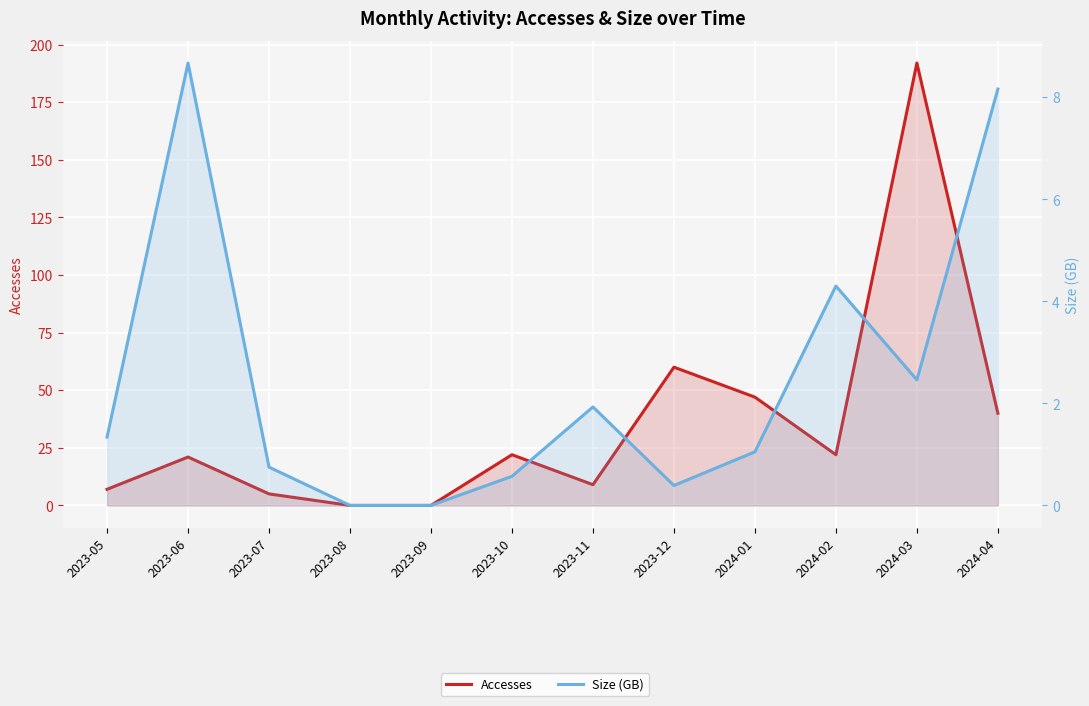

Which label corresponds to the largest value in the chart?

2024-03